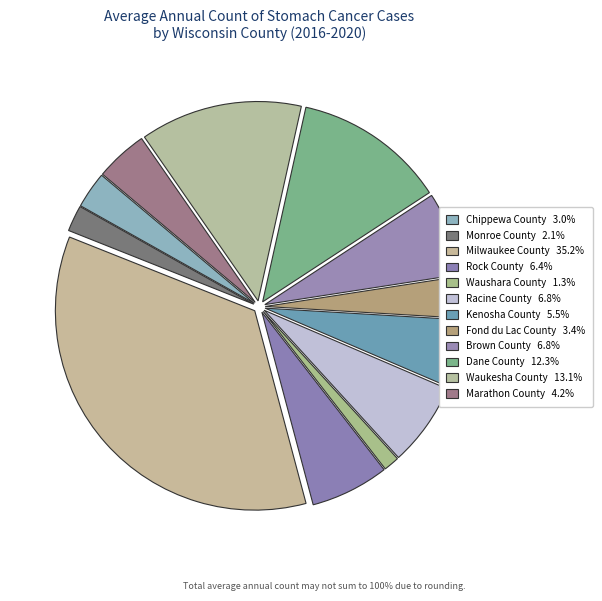

To the nearest percent, what is the difference between the Chippewa County and Kenosha County slice percentages?

3%